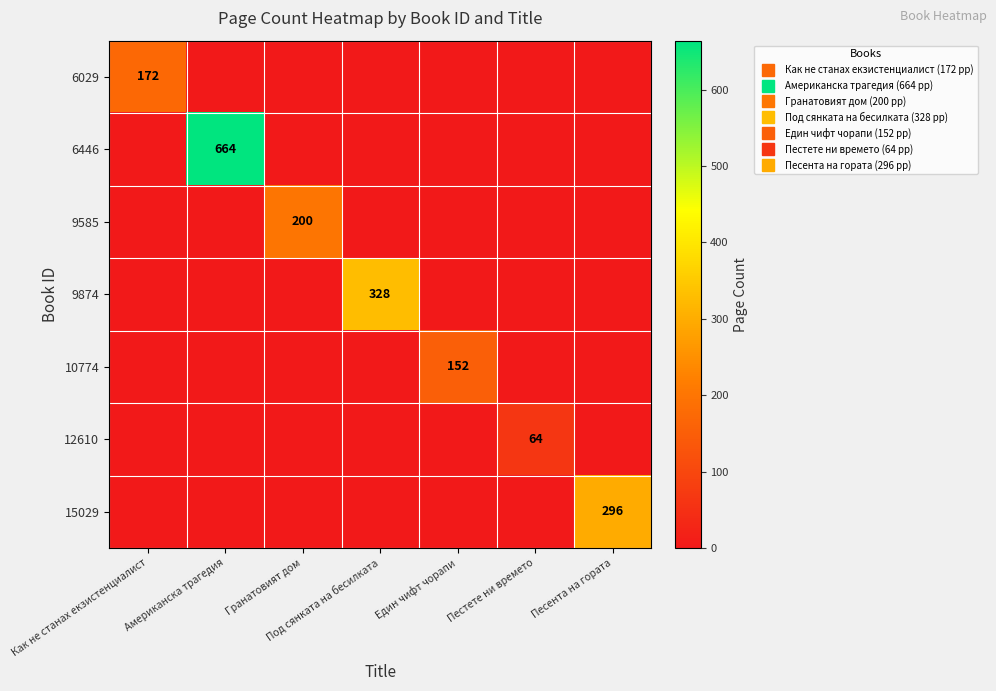

How many values in 9585 are above zero?

1